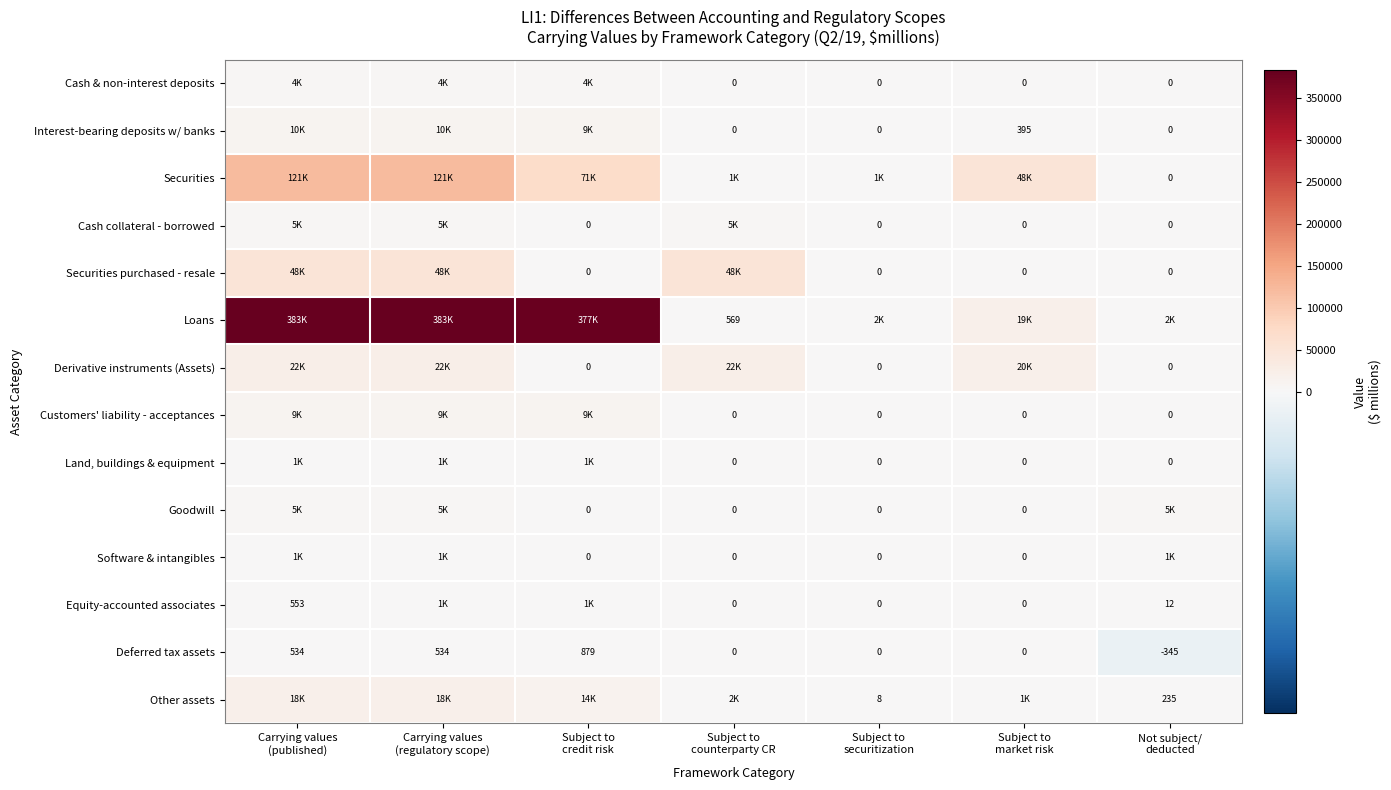

How many Deferred tax assets values are between 0 and 534?

5